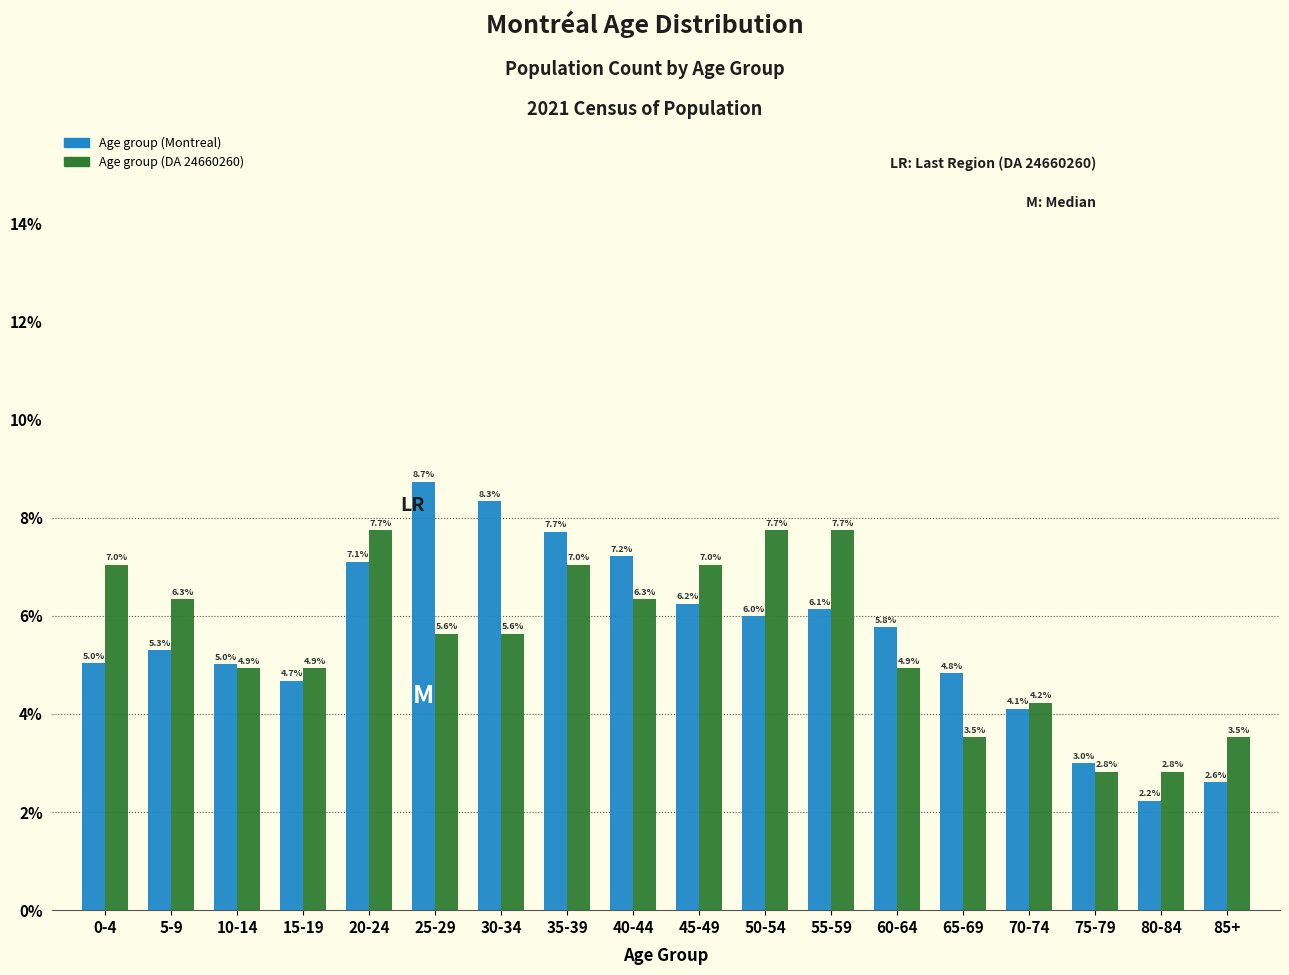

Reading right to left, what are all the values shown in this chart?

Age group (Montreal): 85+=2.6	80-84=2.2	75-79=3.0	70-74=4.1	65-69=4.8	60-64=5.8	55-59=6.1	50-54=6.0	45-49=6.2	40-44=7.2	35-39=7.7	30-34=8.3	25-29=8.7	20-24=7.1	15-19=4.7	10-14=5.0	5-9=5.3	0-4=5.0
Age group (DA 24660260): 85+=3.5	80-84=2.8	75-79=2.8	70-74=4.2	65-69=3.5	60-64=4.9	55-59=7.7	50-54=7.7	45-49=7.0	40-44=6.3	35-39=7.0	30-34=5.6	25-29=5.6	20-24=7.7	15-19=4.9	10-14=4.9	5-9=6.3	0-4=7.0